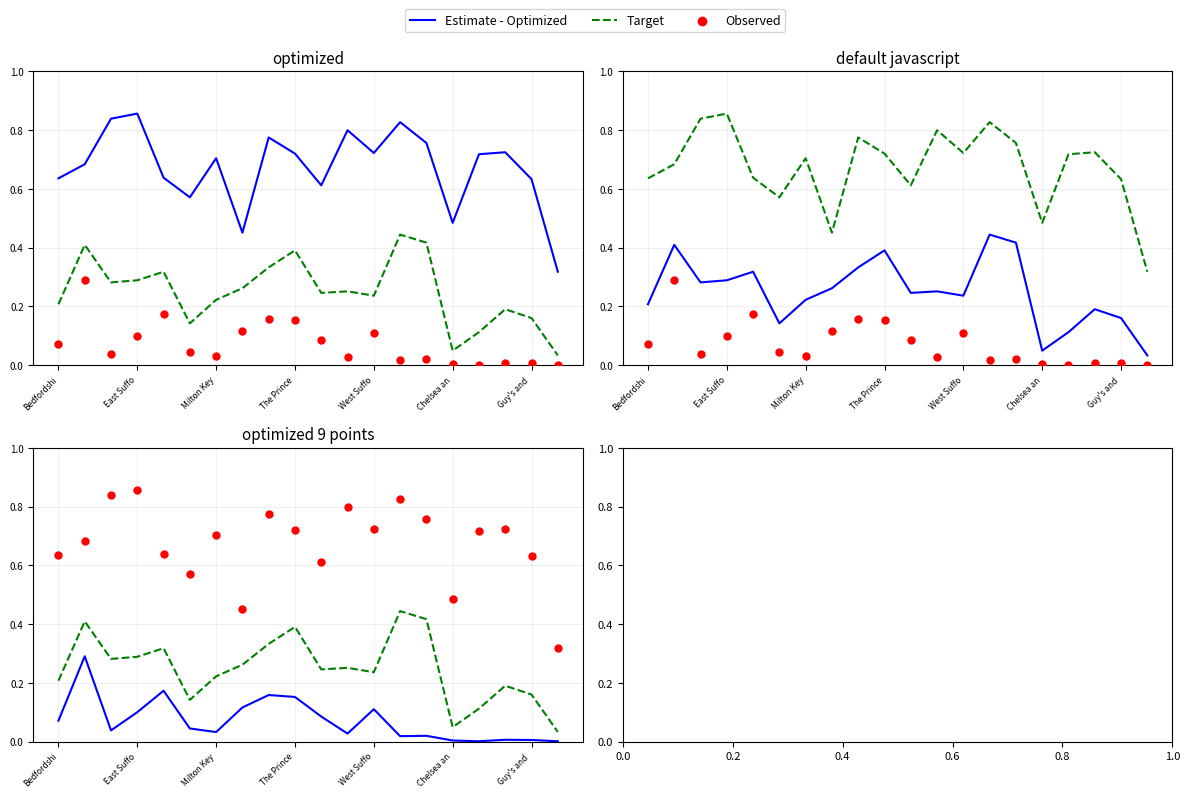

Which series has the largest total across all categories?

Observed